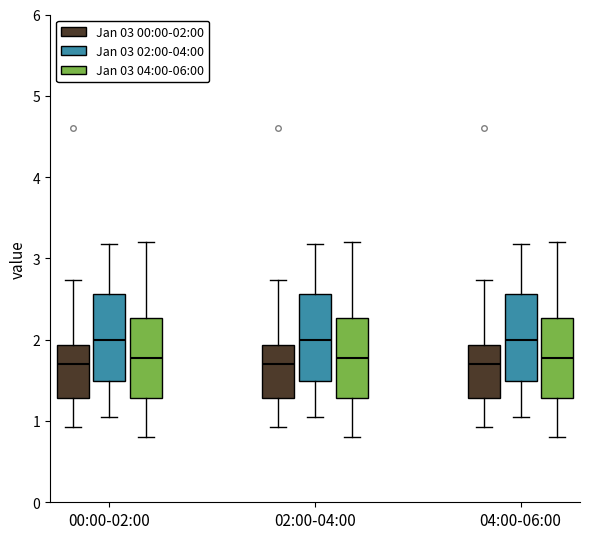

Reading left to right, read every box against the y-axis: the position of its median line, the range the box covers, and the ends of its whiskers. The values are not printed on the chart, so give them approximately, as read against the axis.

00:00-02:00 (Jan 03 00:00-02:00): median 1.7, box 1.3 to 1.9, whiskers 0.9 to 2.7
00:00-02:00 (Jan 03 02:00-04:00): median 2.0, box 1.5 to 2.6, whiskers 1.1 to 3.2
00:00-02:00 (Jan 03 04:00-06:00): median 1.8, box 1.3 to 2.3, whiskers 0.8 to 3.2
02:00-04:00 (Jan 03 00:00-02:00): median 1.7, box 1.3 to 1.9, whiskers 0.9 to 2.7
02:00-04:00 (Jan 03 02:00-04:00): median 2.0, box 1.5 to 2.6, whiskers 1.1 to 3.2
02:00-04:00 (Jan 03 04:00-06:00): median 1.8, box 1.3 to 2.3, whiskers 0.8 to 3.2
04:00-06:00 (Jan 03 00:00-02:00): median 1.7, box 1.3 to 1.9, whiskers 0.9 to 2.7
04:00-06:00 (Jan 03 02:00-04:00): median 2.0, box 1.5 to 2.6, whiskers 1.1 to 3.2
04:00-06:00 (Jan 03 04:00-06:00): median 1.8, box 1.3 to 2.3, whiskers 0.8 to 3.2